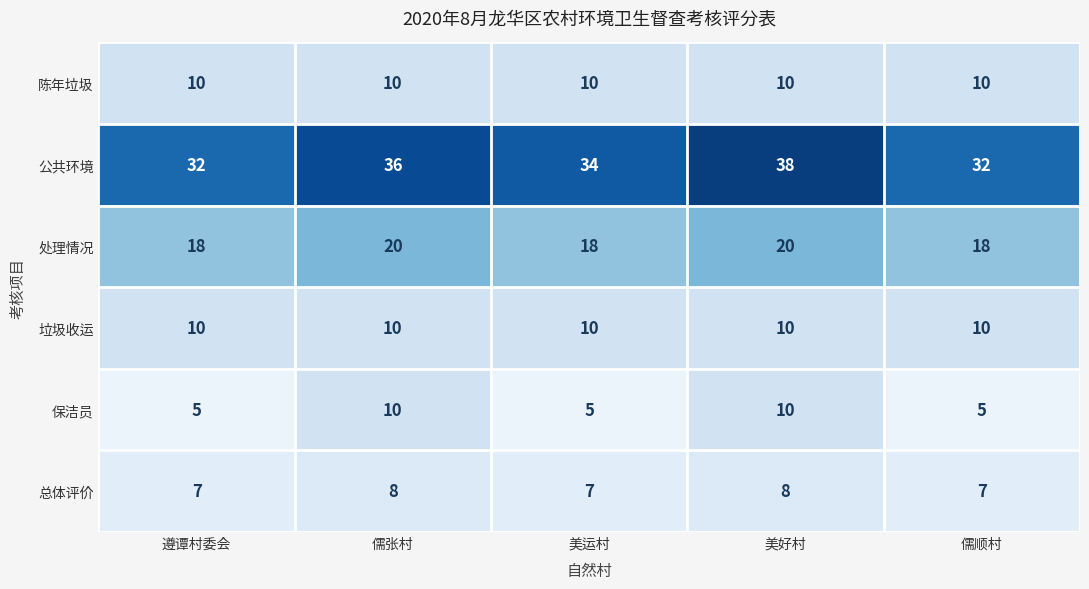

What is the sum of the 公共环境 values at 美运村 and 儒顺村?

66